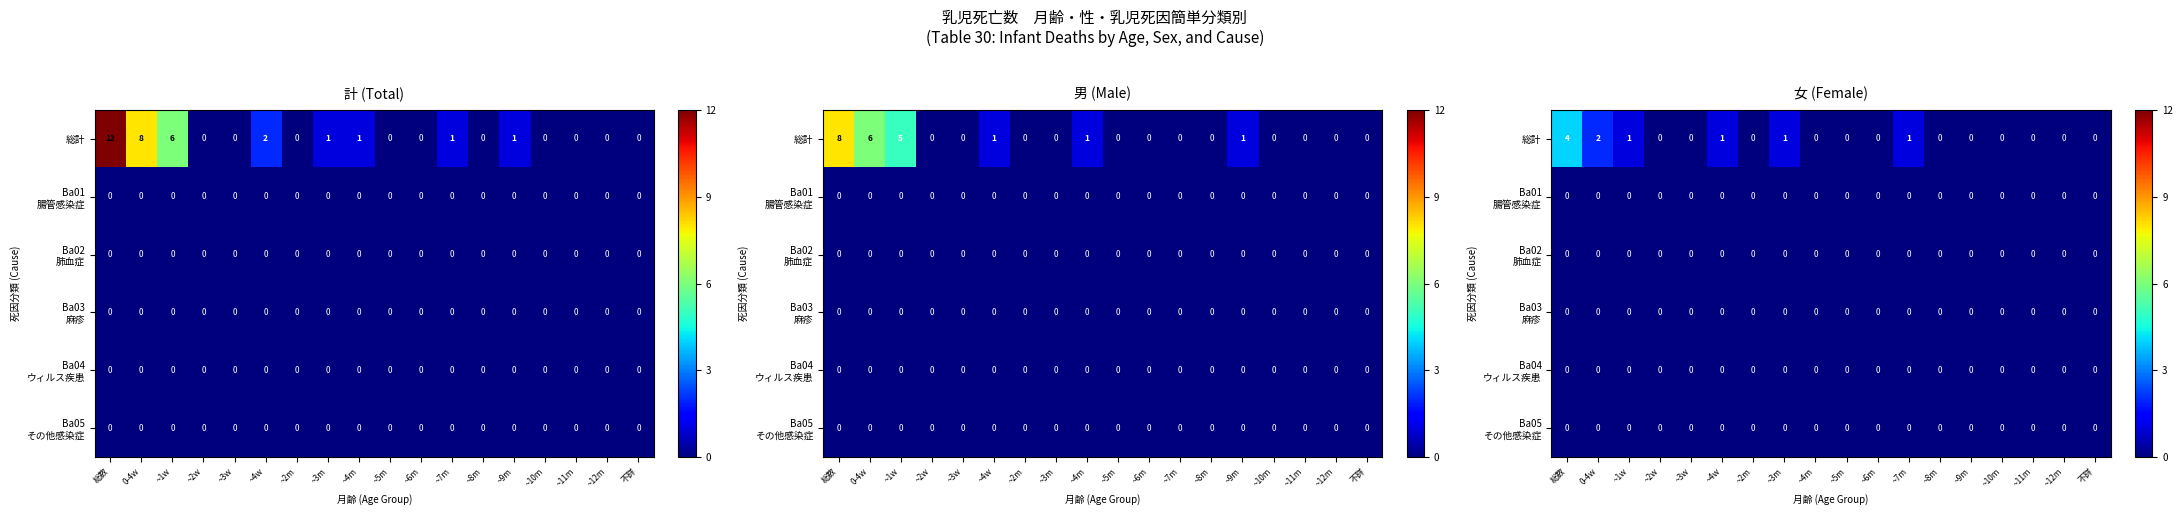

At ~5m, list the series in order from smallest to largest.

総計, Ba01 腸管感染症, Ba02 肺血症, Ba03 麻疹, Ba04 ウィルス疾患, Ba05 その他感染症